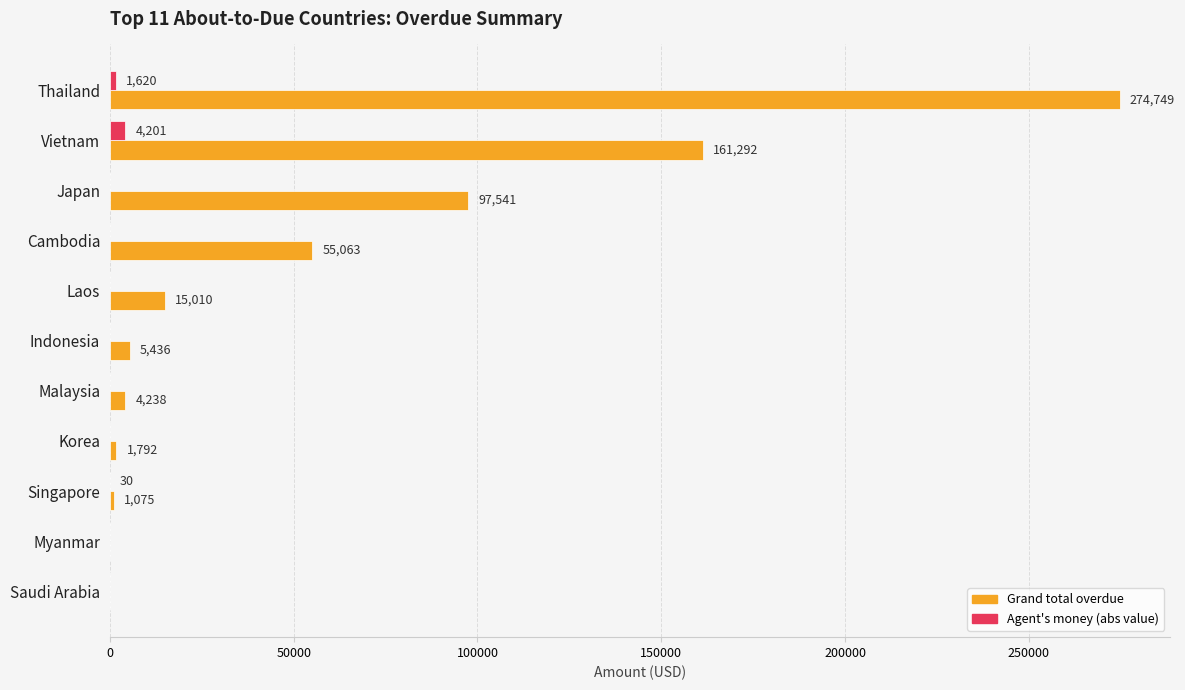

What is the greatest value displayed?

274748.9